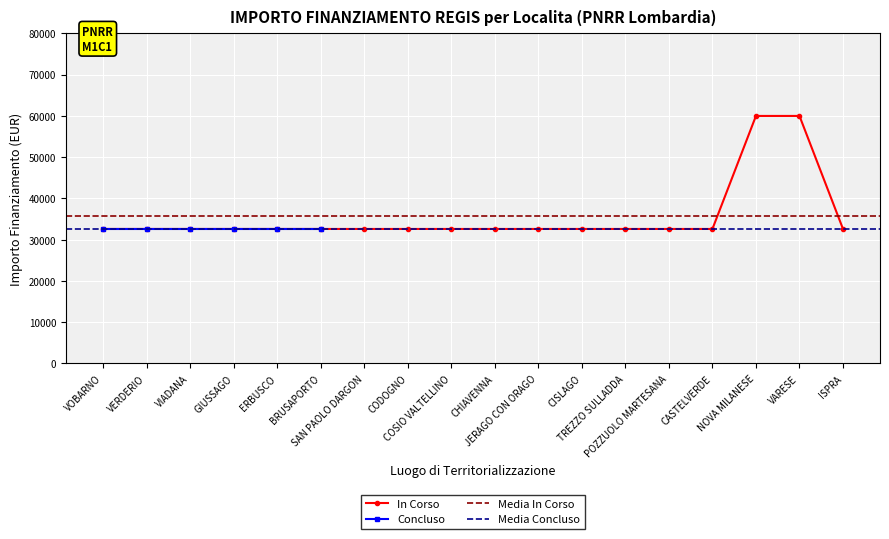

What is the greatest value displayed?

59966